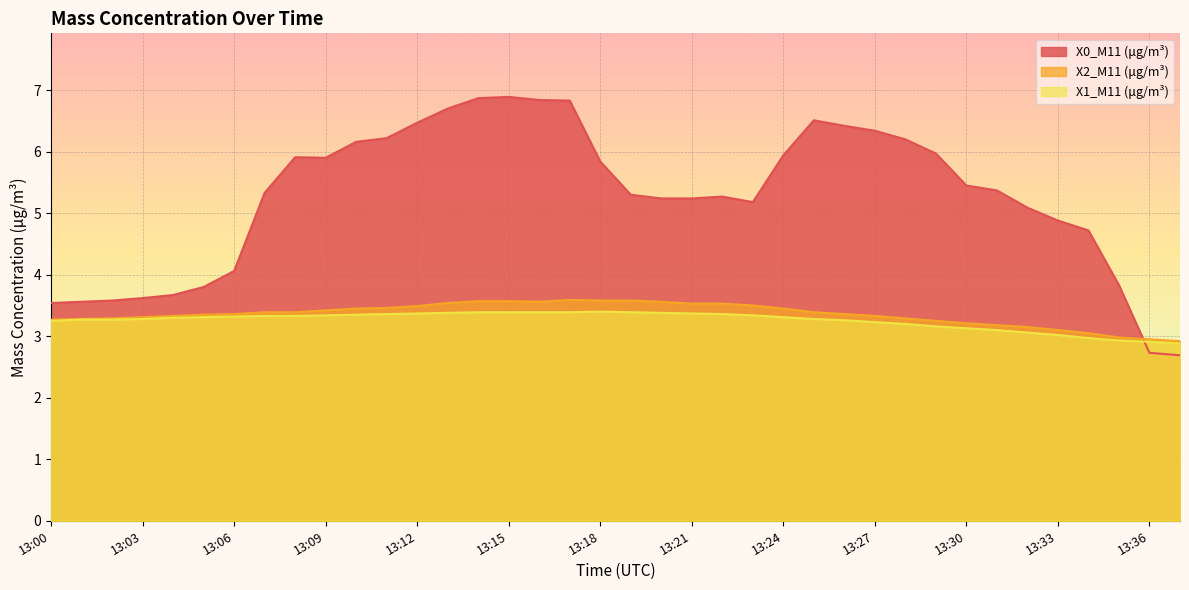

How many lines are shown in the chart?

3